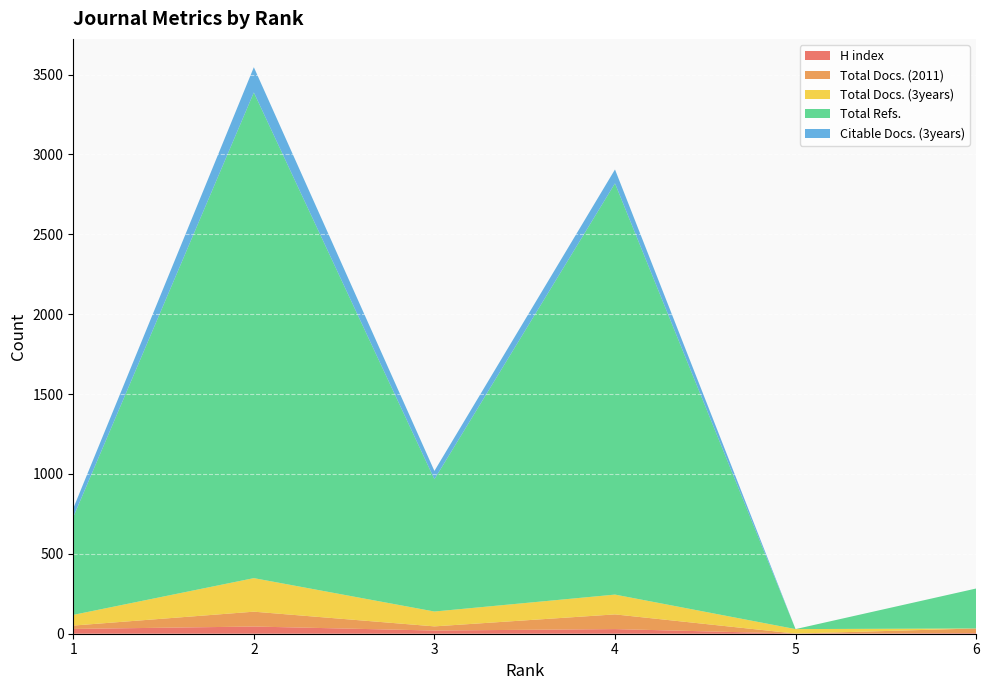

Reading right to left, transcribe all the data shown in this chart.

H index: 4	1	29	20	45	30
Total Docs. (2011): 29	0	92	26	93	21
Total Docs. (3years): 0	28	124	93	210	67
Total Refs.: 250	0	2574	828	3040	612
Citable Docs. (3years): 0	0	87	52	158	55